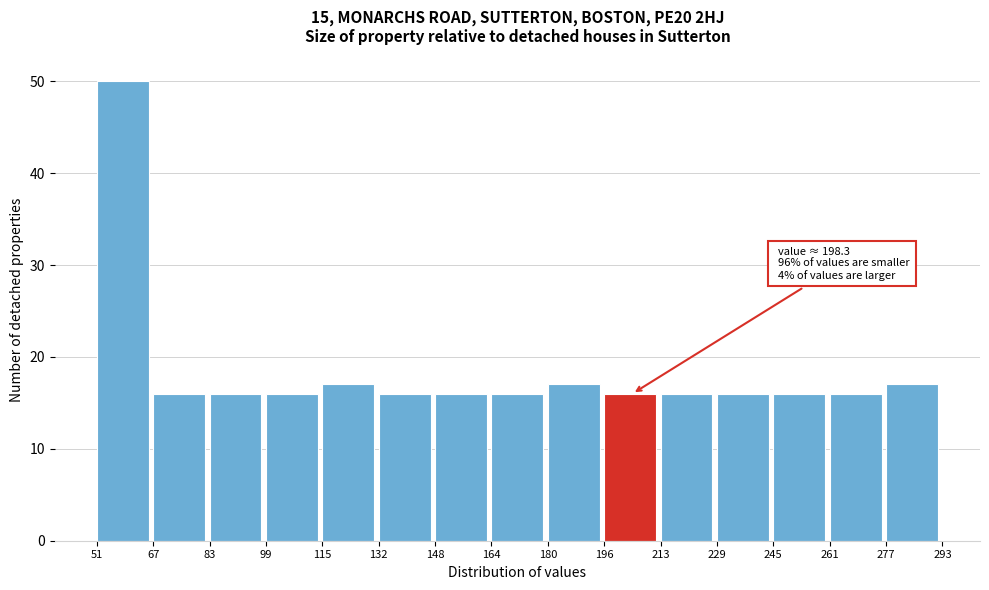

Over which range of the x-axis is the bar tallest?

51 to 67